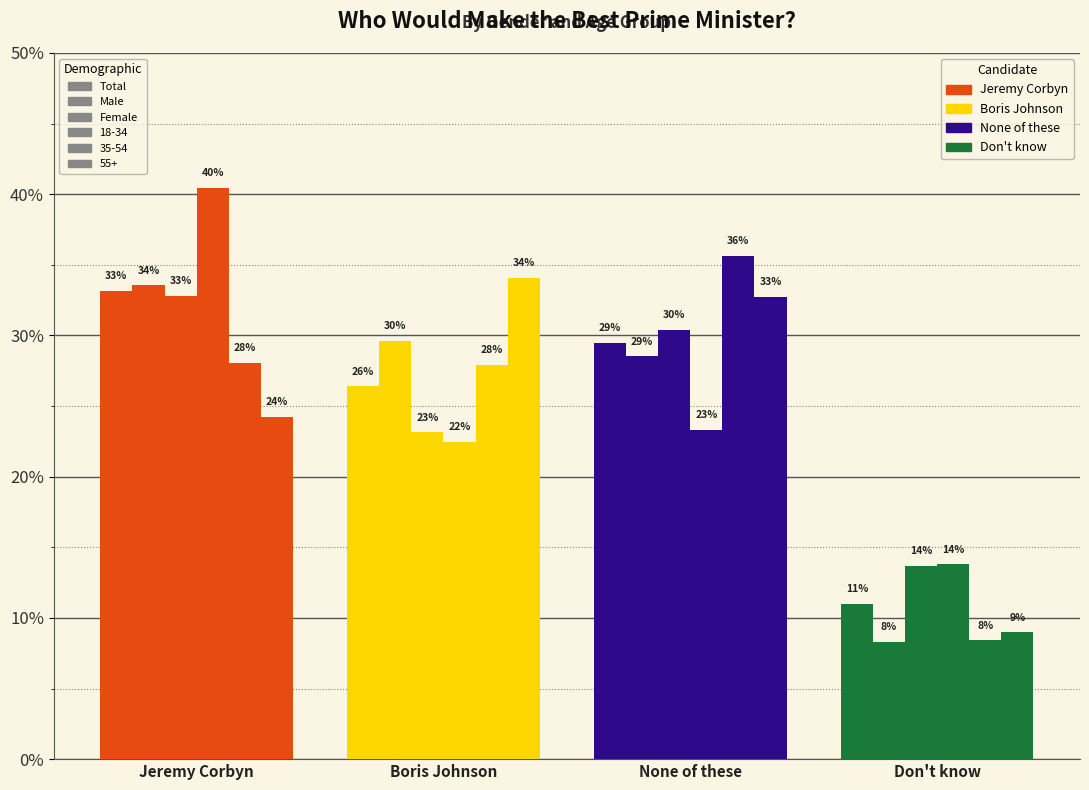

Does the chart contain stacked bars?

No